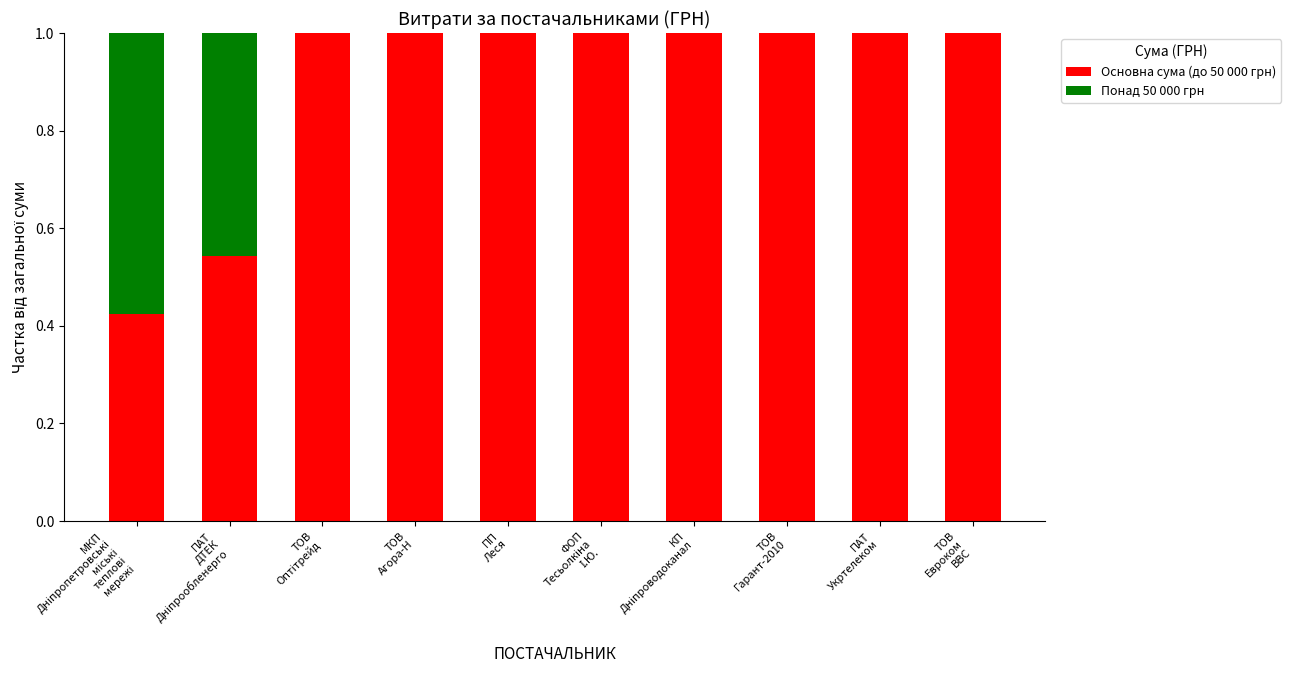

What is the highest value of the Основна сума (до 50 000 грн) series?

1.0